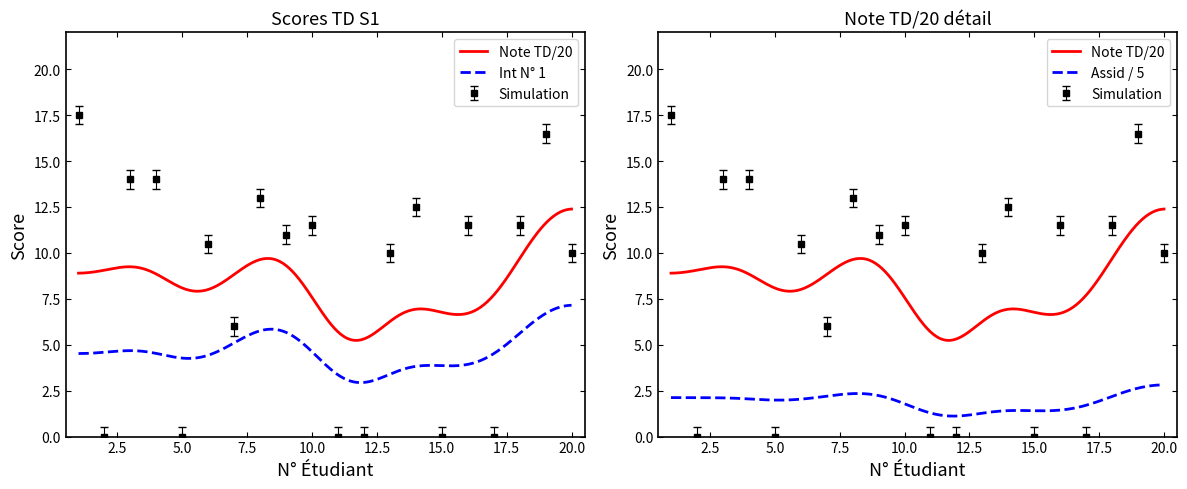

Which series changed the most between 6 and 18?

Note TD/20